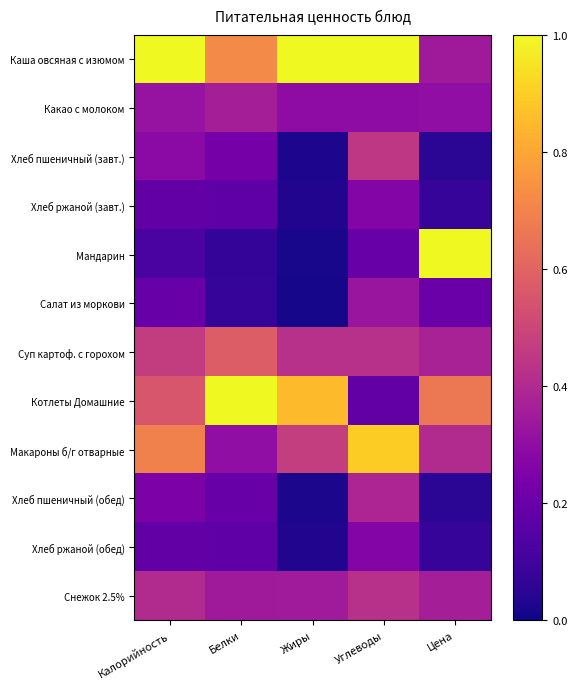

At how many categories does at least one series exceed 0?

5